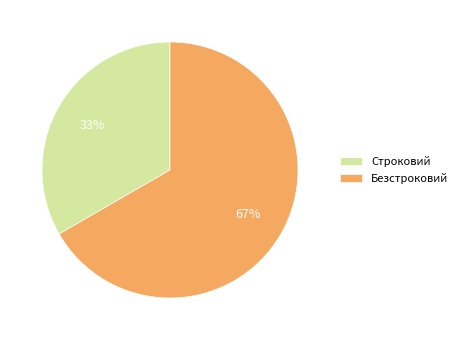

What is the majority slice?

Безстроковий